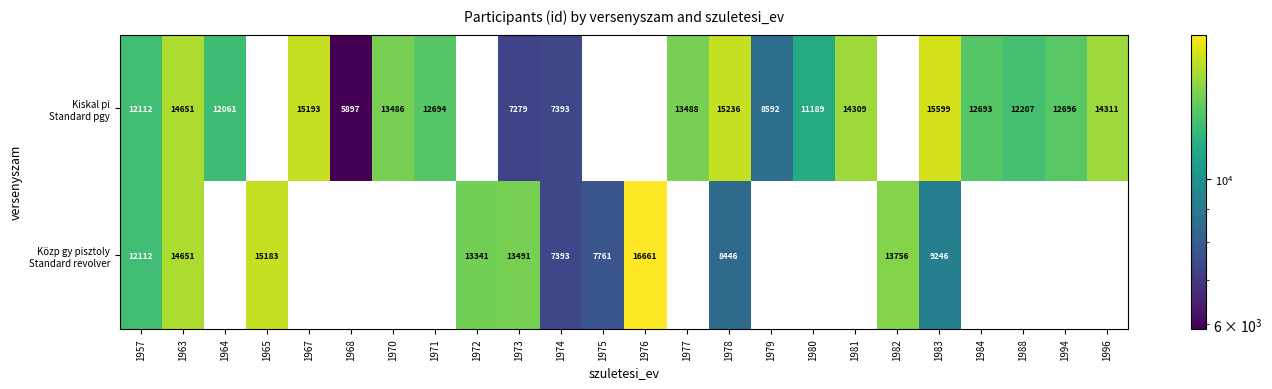

How many data points does each series have?

24